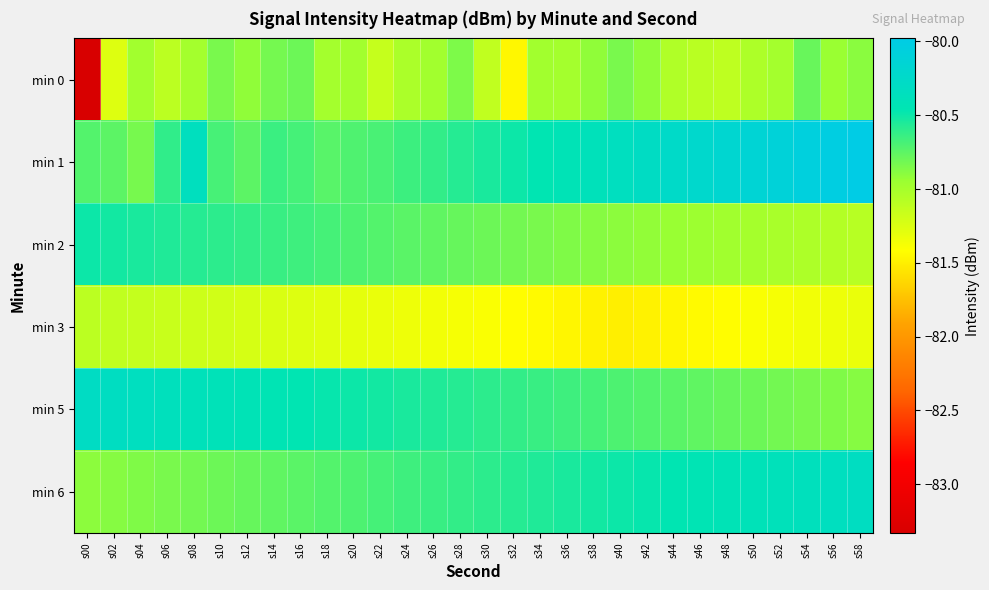

Between s20 and s58, which series saw the biggest shift?

min 1